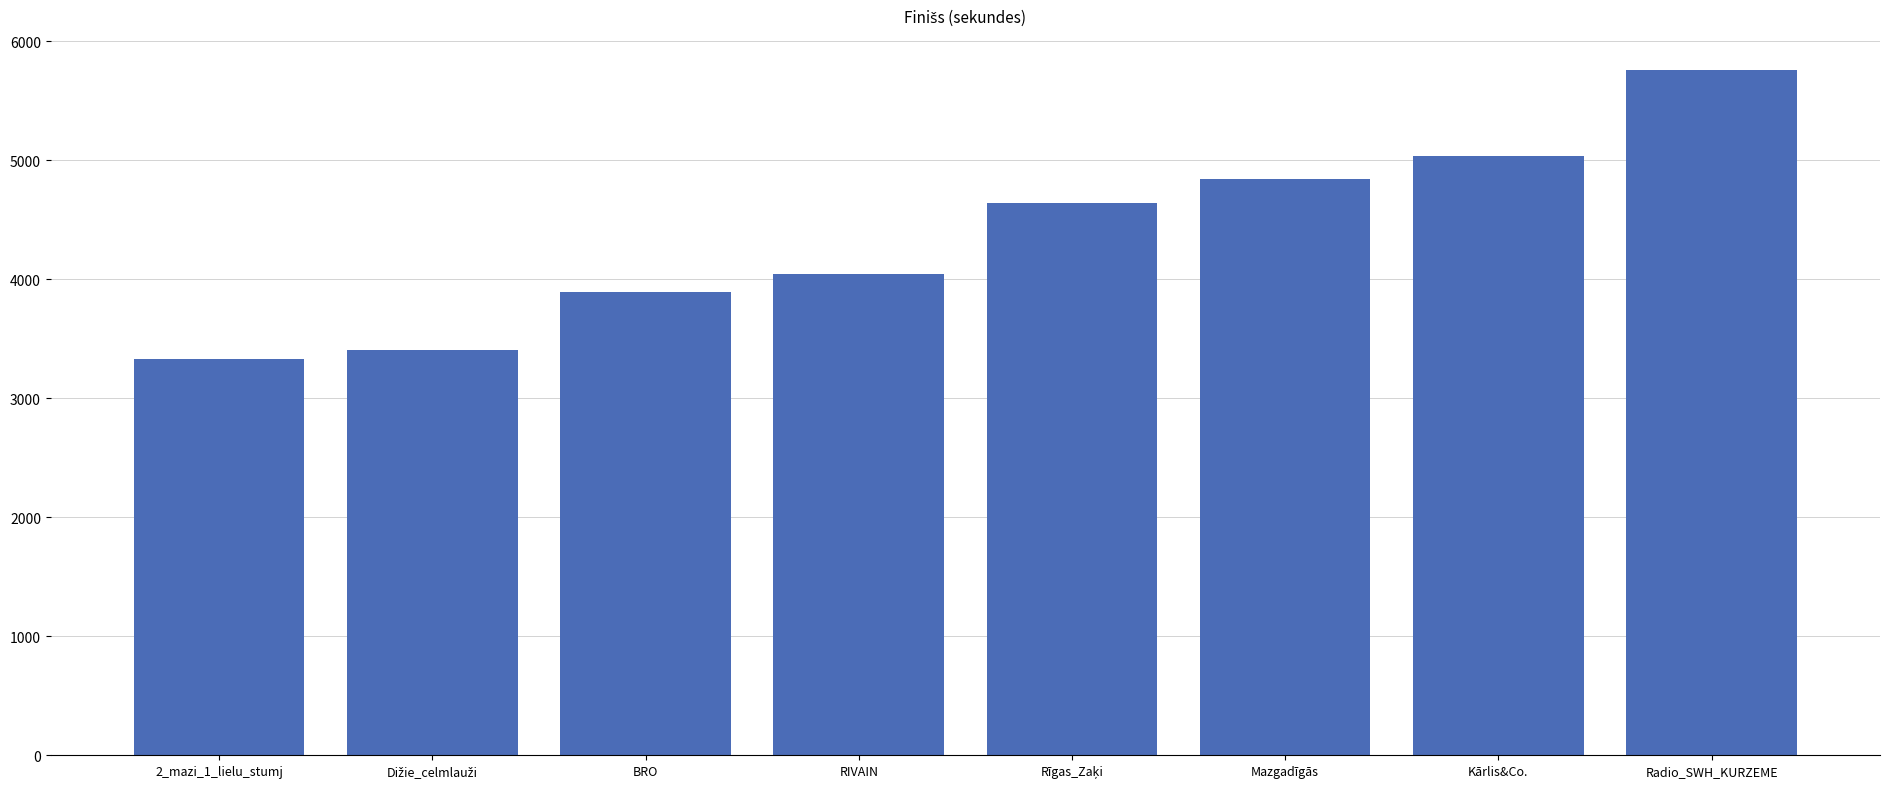

At which category does the chart reach its peak across all series?

Radio_SWH_KURZEME